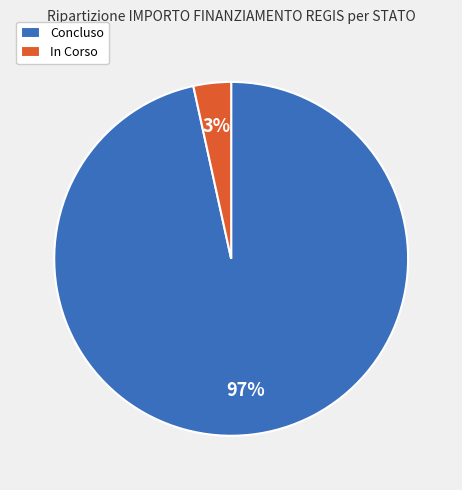

Count the number of slices in the pie.

2